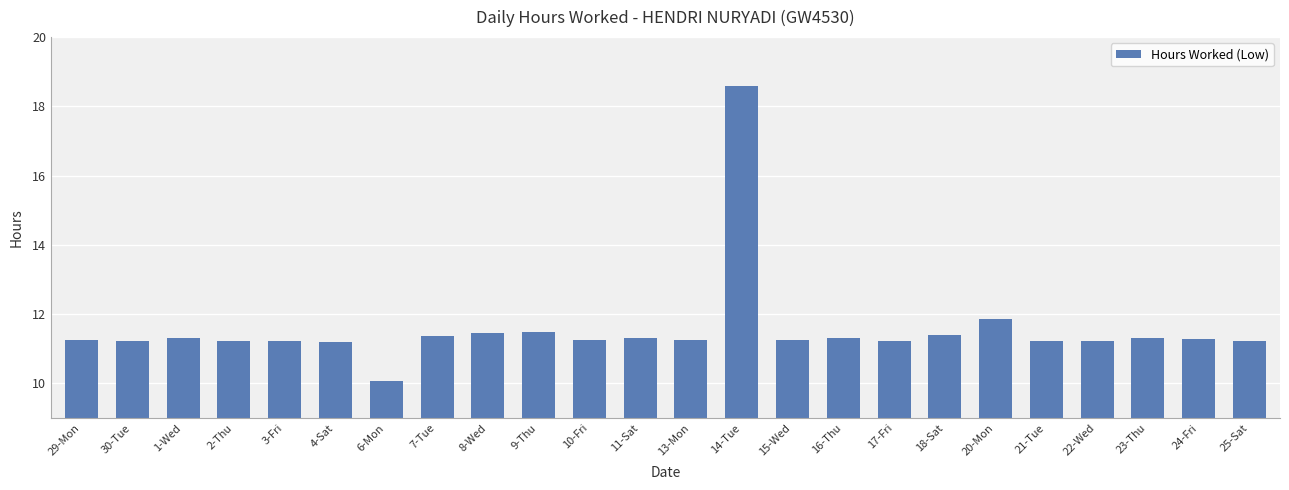

What is the label of the 13th bar from the left?

13-Mon